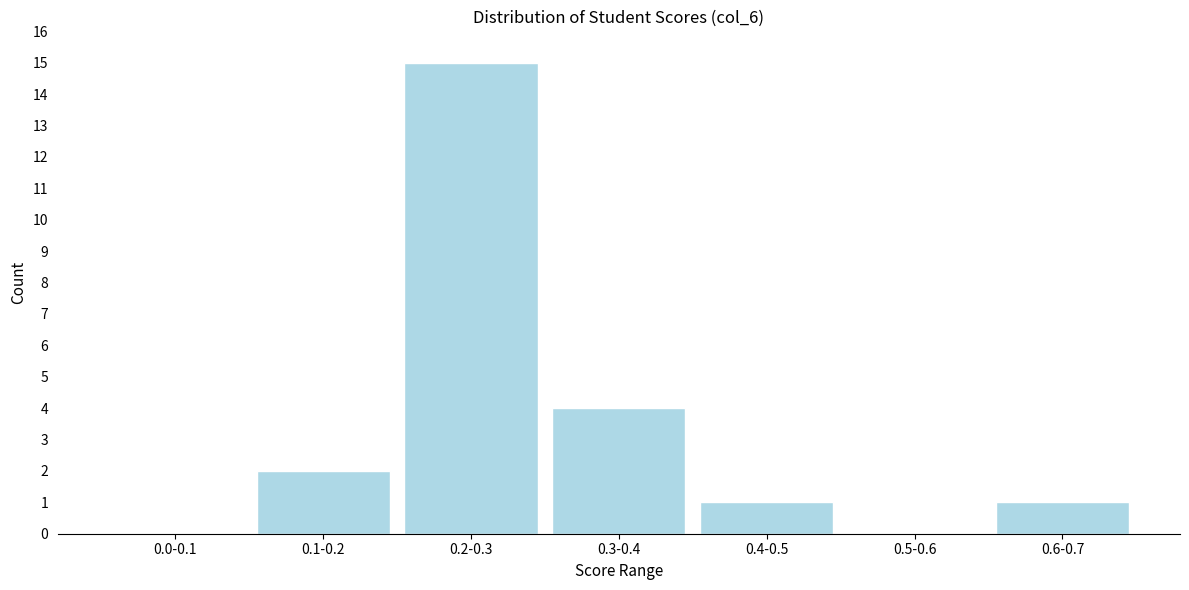

Reading left to right, extract all data points from this chart.

0.0-0.1=0	0.1-0.2=2	0.2-0.3=15	0.3-0.4=4	0.4-0.5=1	0.5-0.6=0	0.6-0.7=1